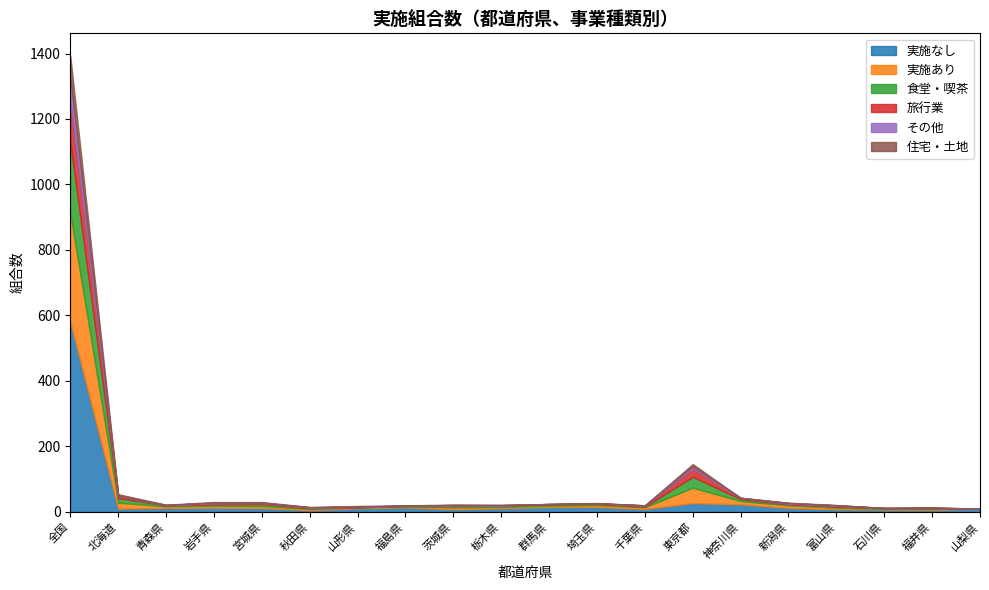

Which series has the largest total across all categories?

実施なし